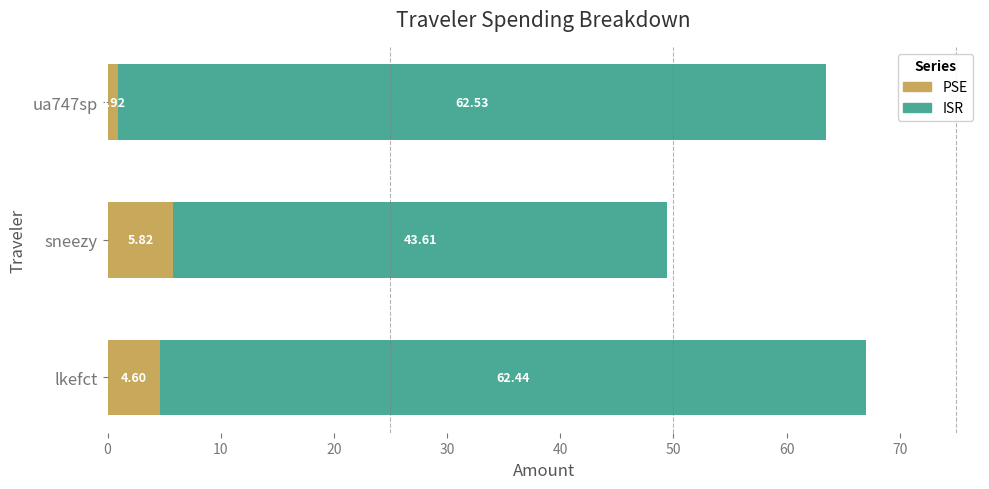

What is the total value across all series at sneezy?

49.4